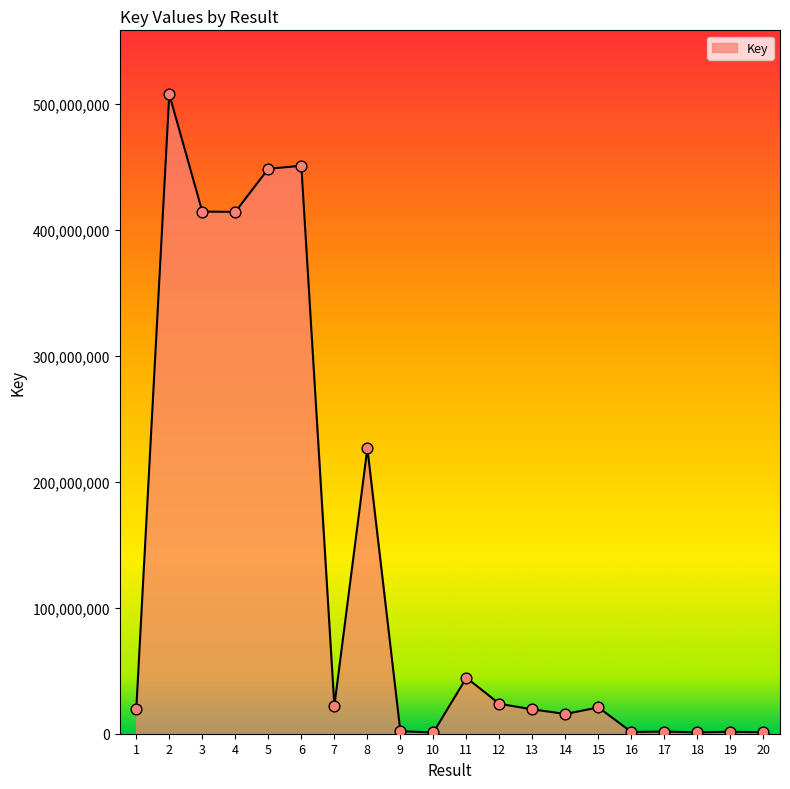

What is the change in value from 2 to 3?

-93102080